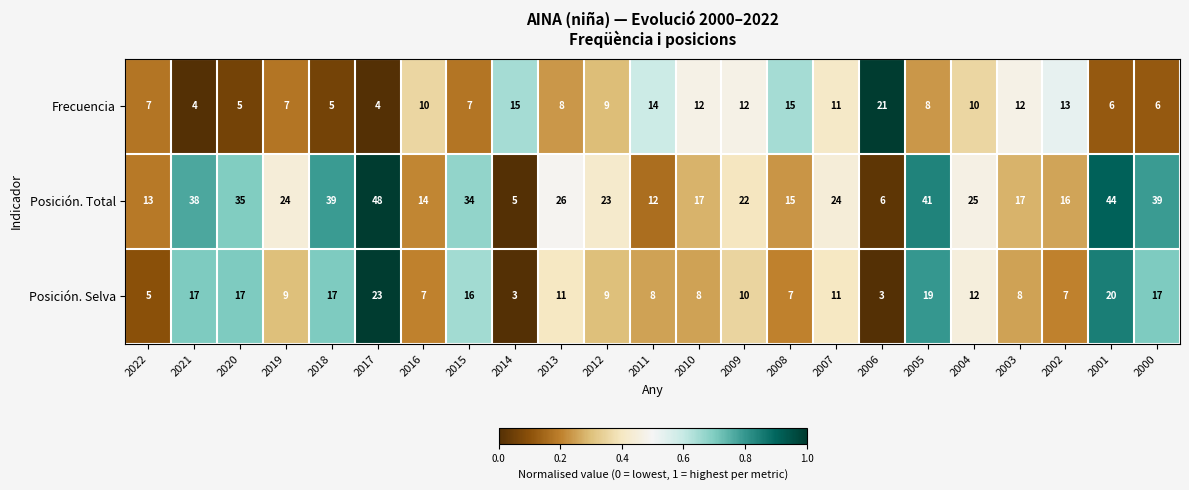

Rank the series at 2001 from lowest to highest value.

Frecuencia, Posición. Selva, Posición. Total